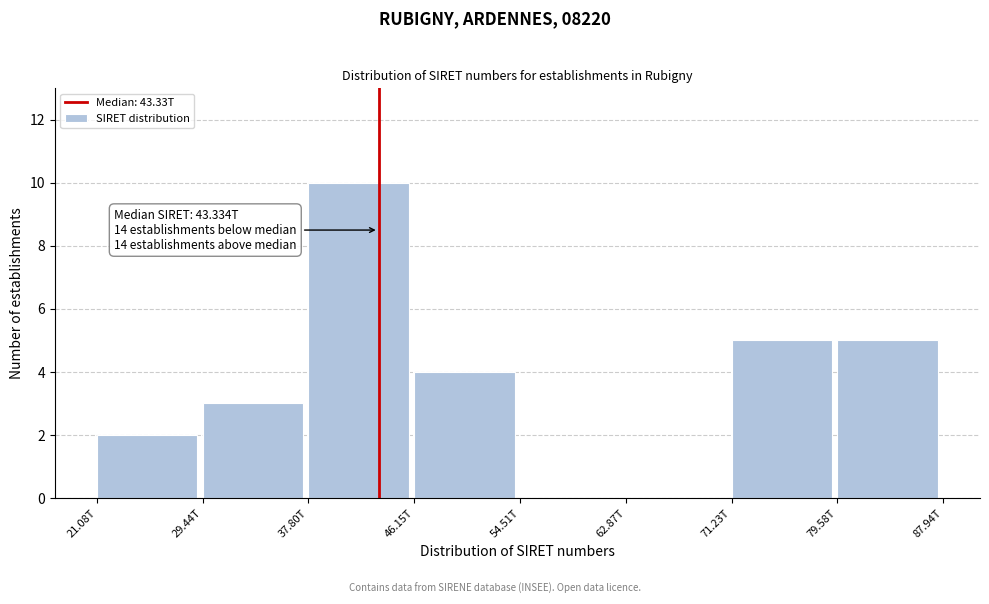

Reading left to right, what are all the values shown in this chart?

21.08T=2	29.44T=3	37.80T=10	46.15T=4	54.51T=0	62.87T=0	71.23T=5	79.58T=5